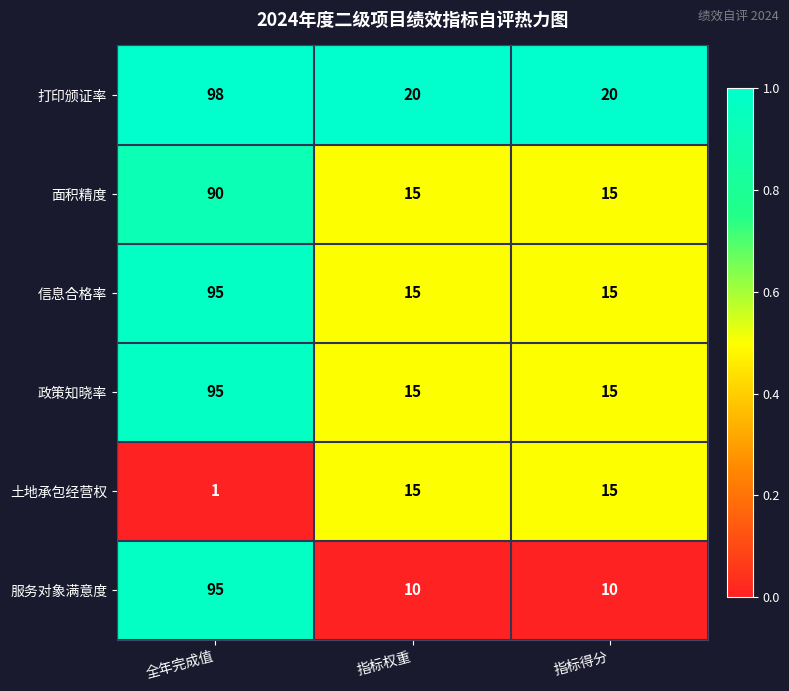

Which category has the highest value across all series?

全年完成值